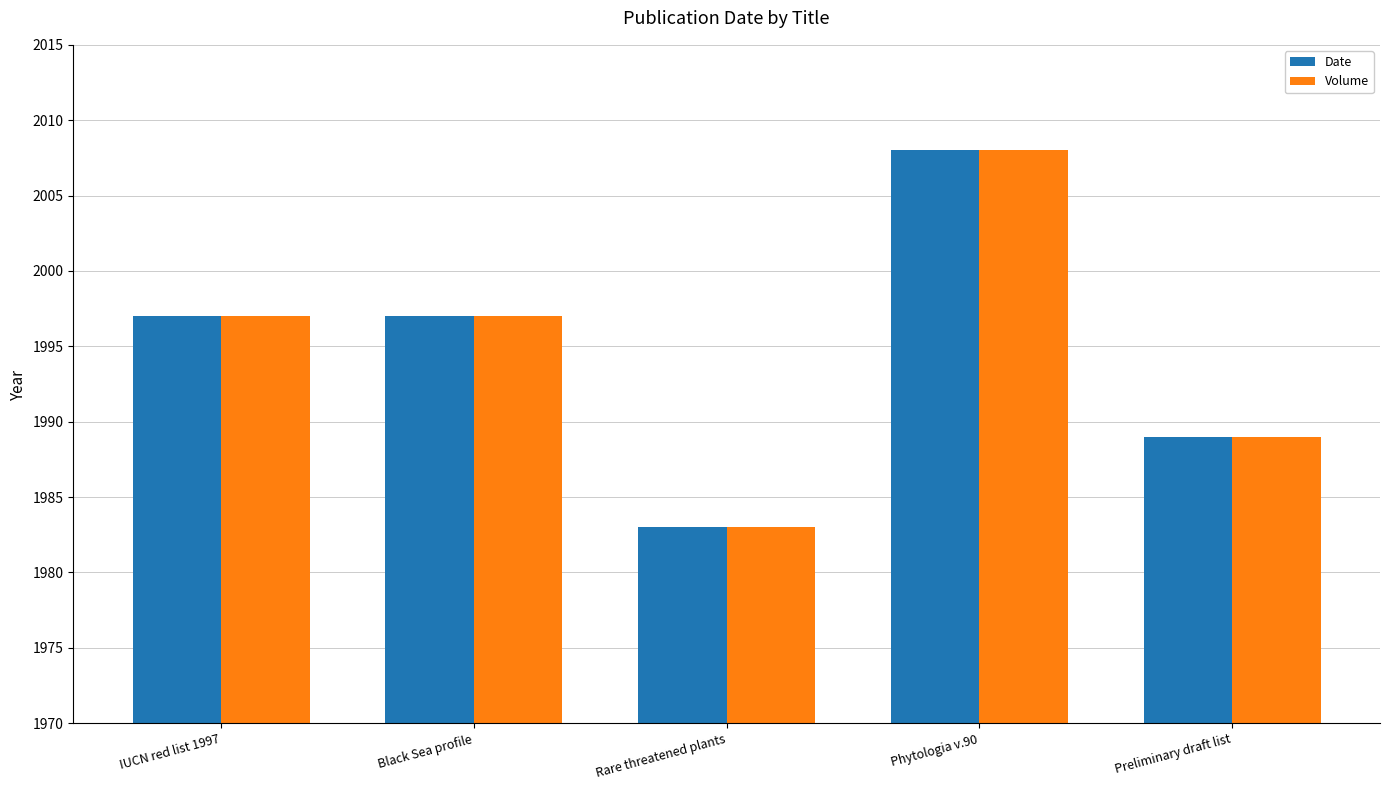

What value does the Volume series have at Preliminary draft list, to the nearest 5?

1990